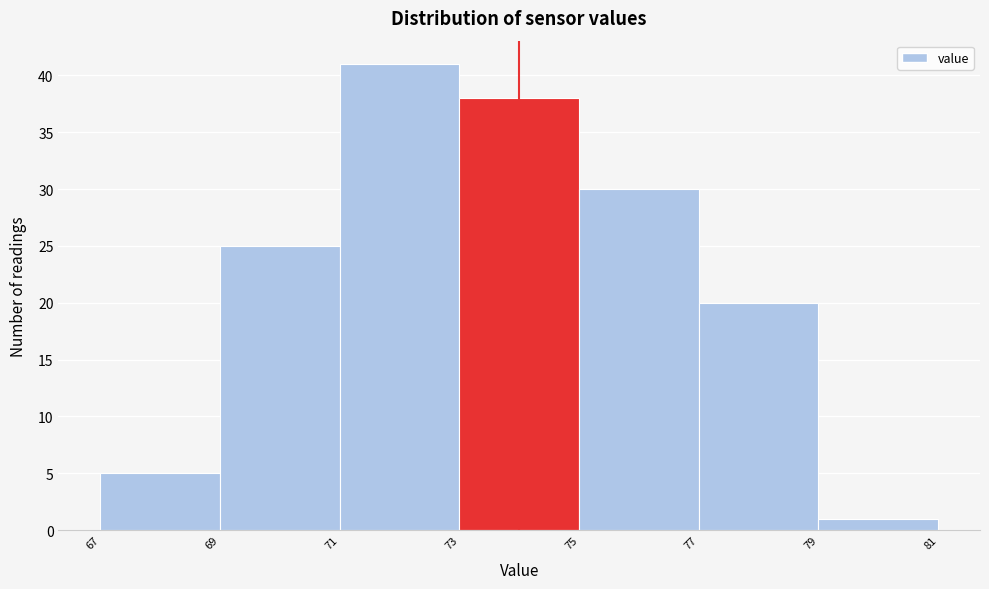

Reading left to right, list every bar in this chart as the range it spans on the x-axis followed by its height. The values are not printed on the chart, so give them approximately, as read against the axis.

67 to 69: 5
69 to 71: 25
71 to 73: 41
73 to 75: 38
75 to 77: 30
77 to 79: 20
79 to 81: 1